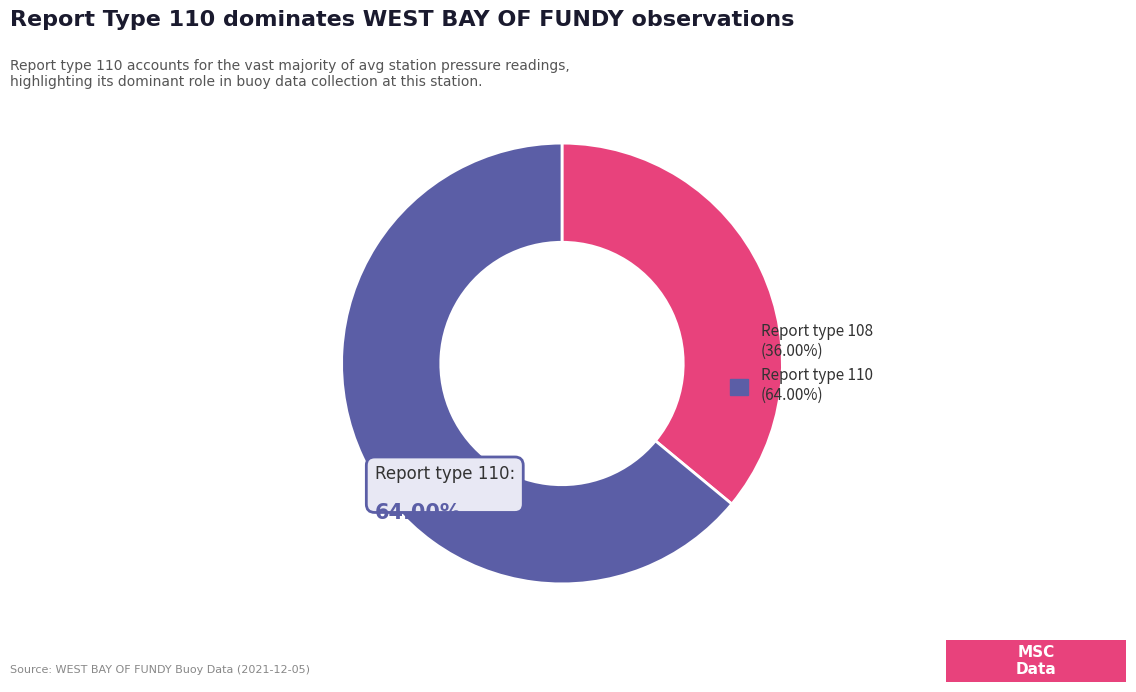

Does any single category account for the majority?

Yes